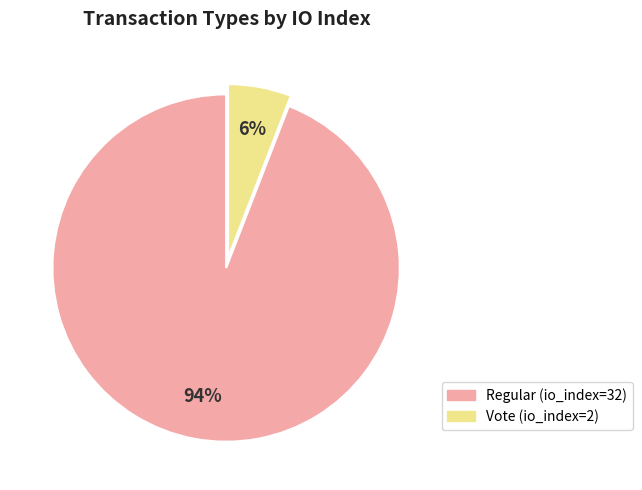

What is the largest slice in the pie chart?

Regular (io_index=32)